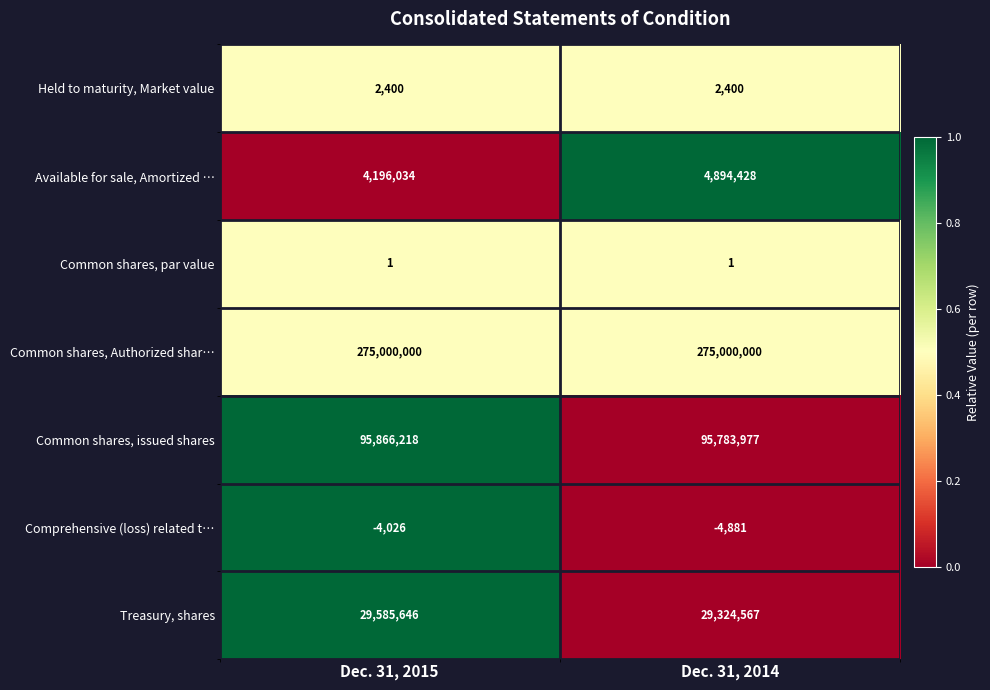

How many series are shown in this chart?

7